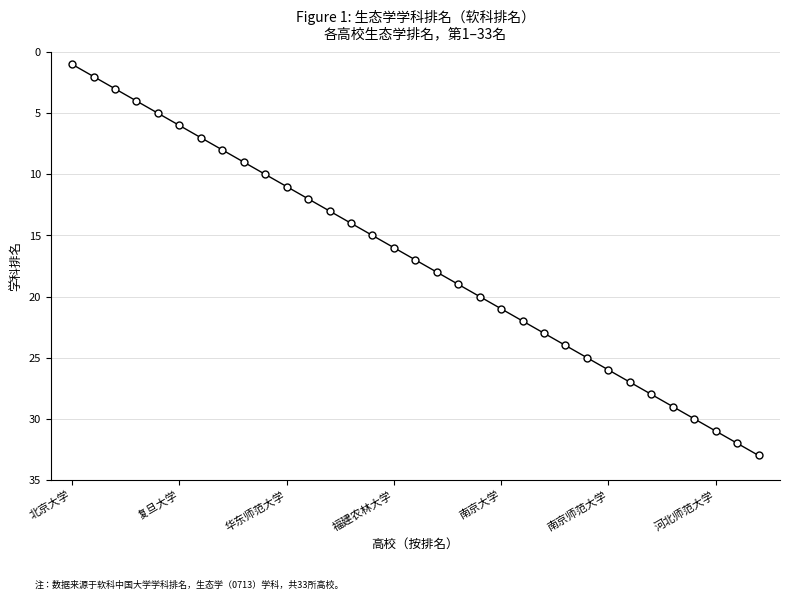

What is the maximum value shown in the chart?

33